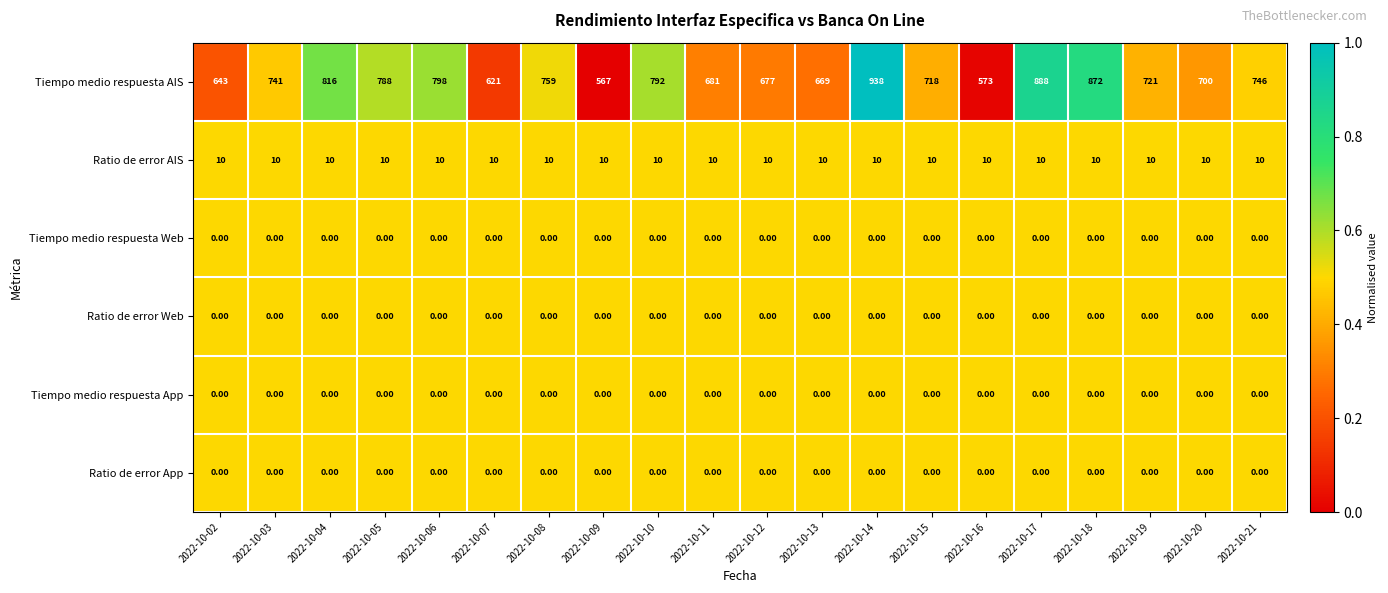

What is the sum of the Tiempo medio respuesta AIS values at 2022-10-18 and 2022-10-15?

1590